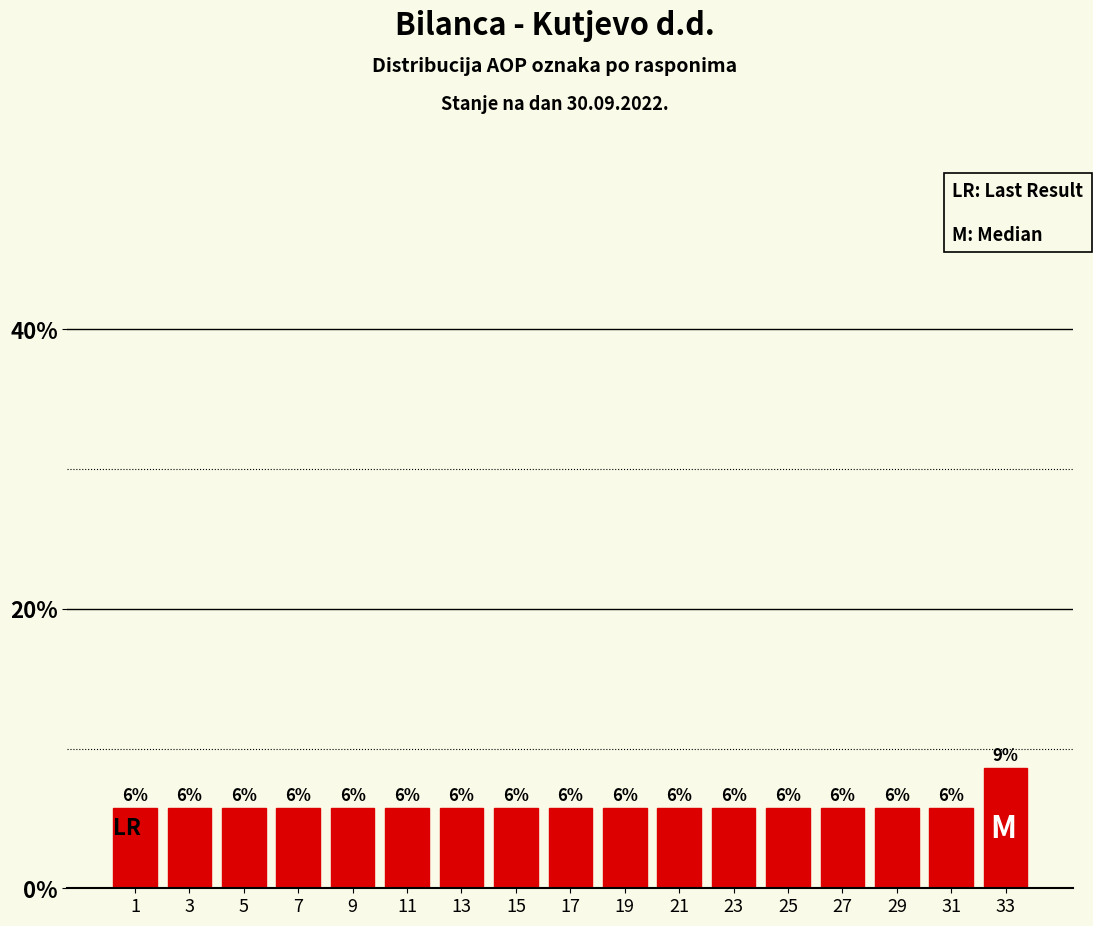

Are the bars horizontal?

No